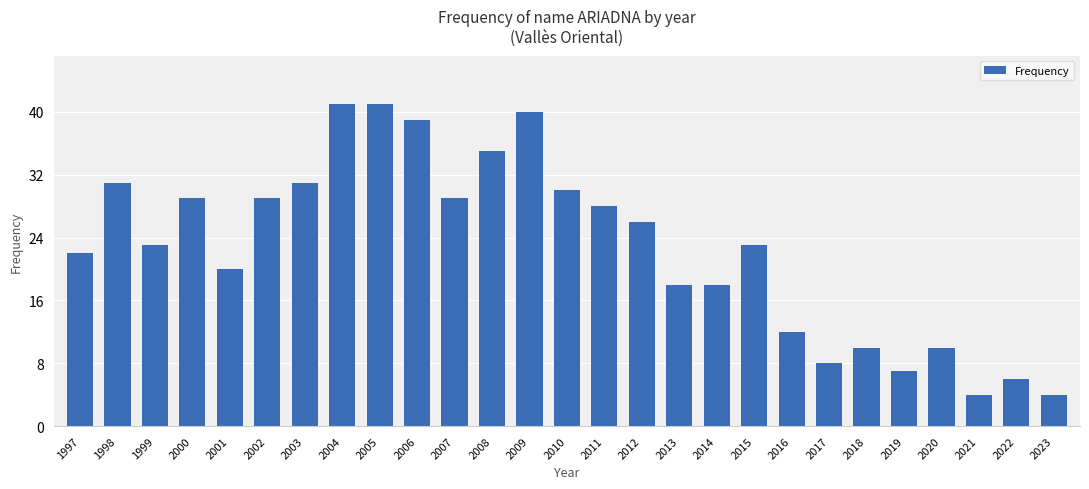

How many data points does each series have?

27